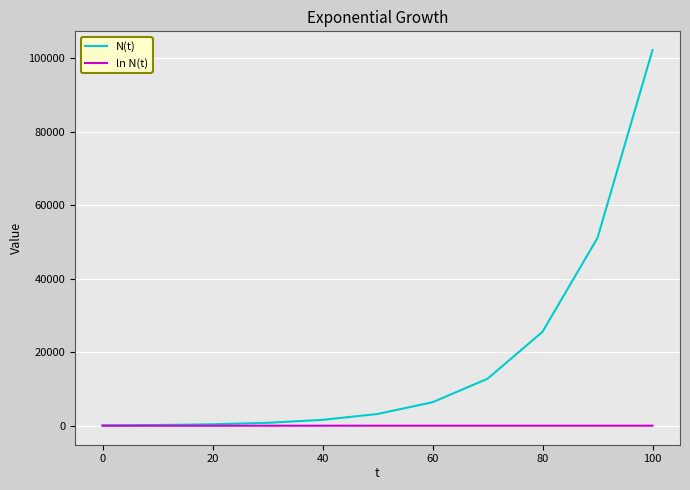

How many series are shown in this chart?

2